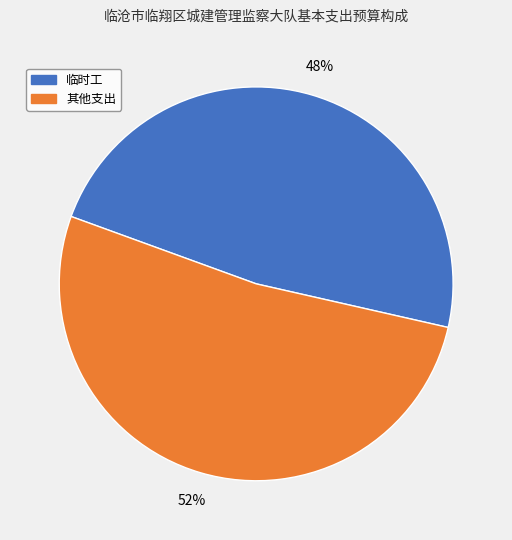

Does any single category account for the majority?

Yes